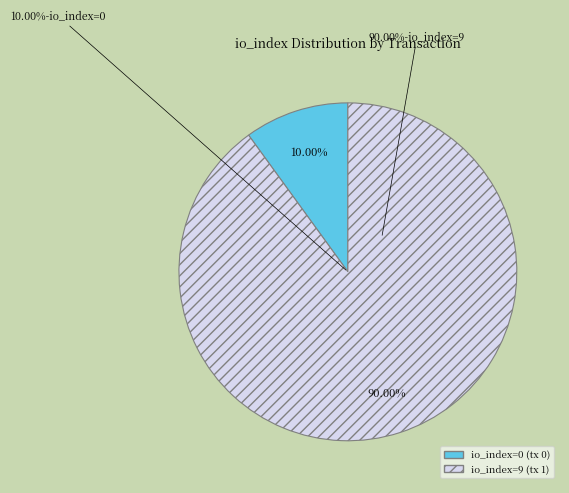

Does any single category account for the majority?

Yes